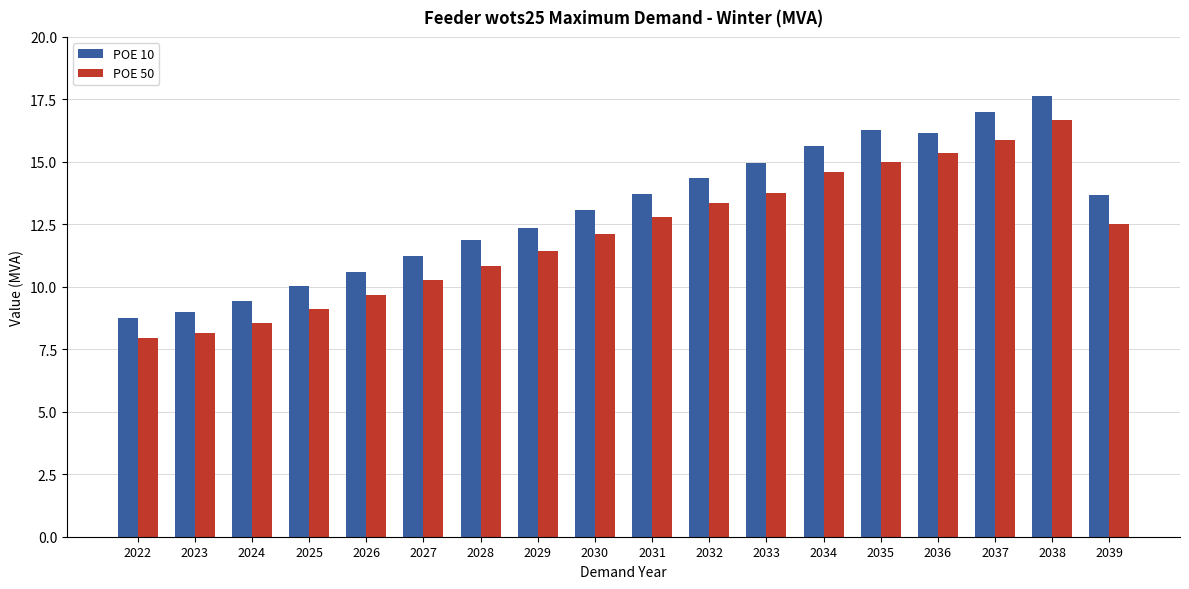

Which category has the lowest value across all series?

2022